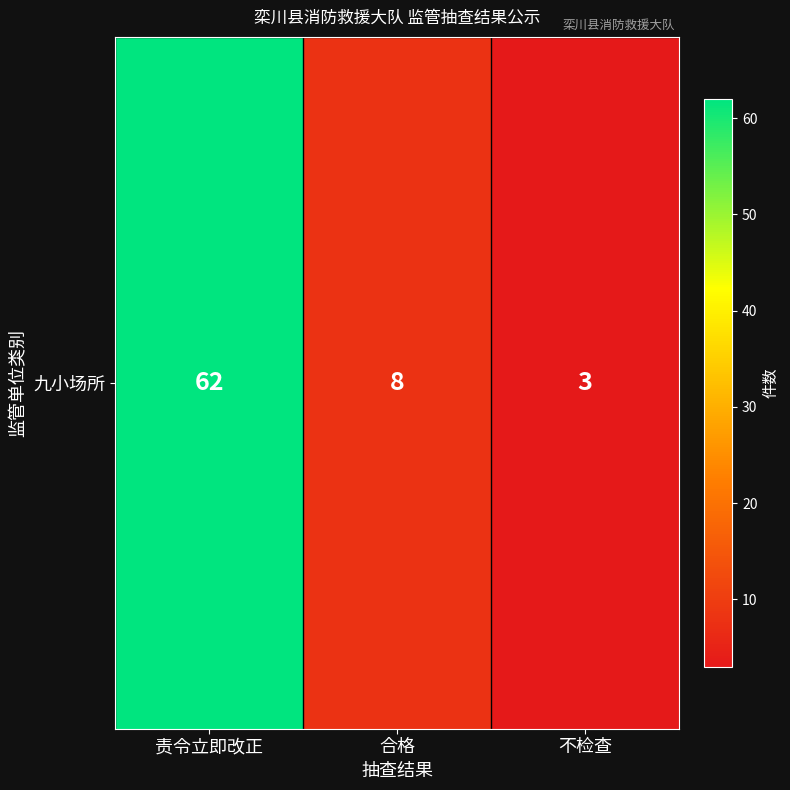

Which has a higher value, 合格 or 责令立即改正?

责令立即改正